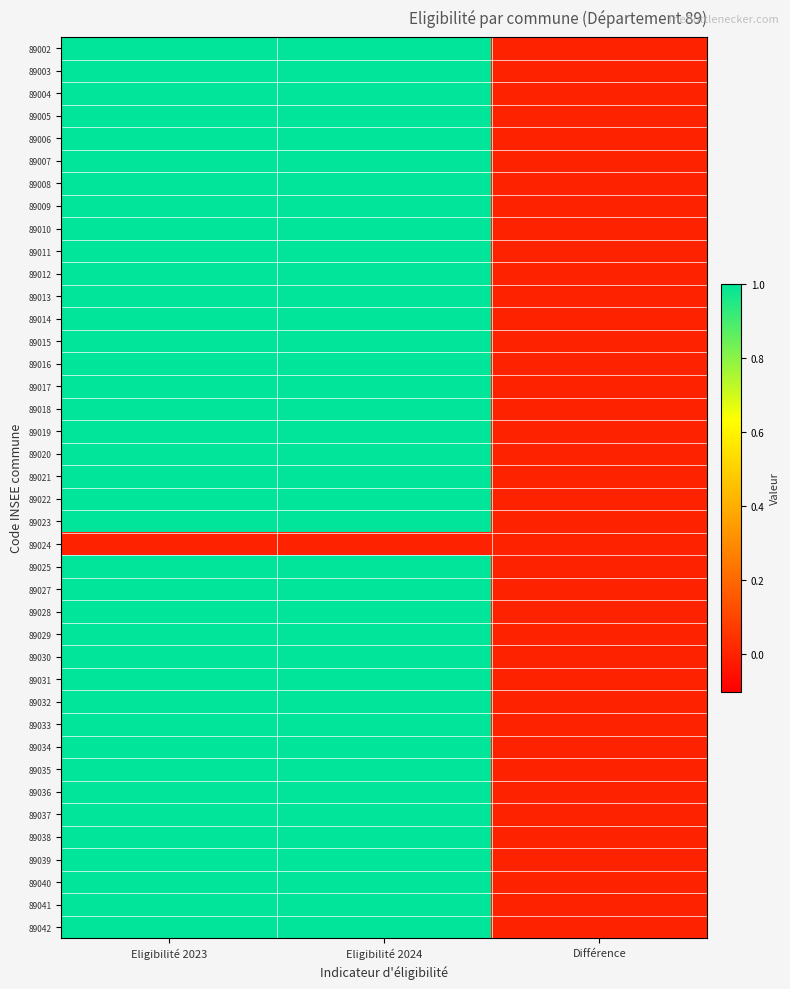

At which category is the sum across all series the highest?

Eligibilité 2023